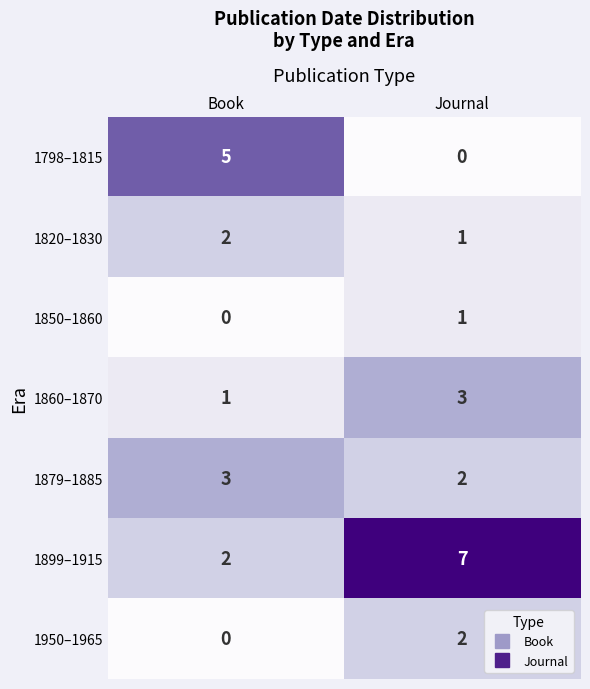

How many values in 1950–1965 are above zero?

1